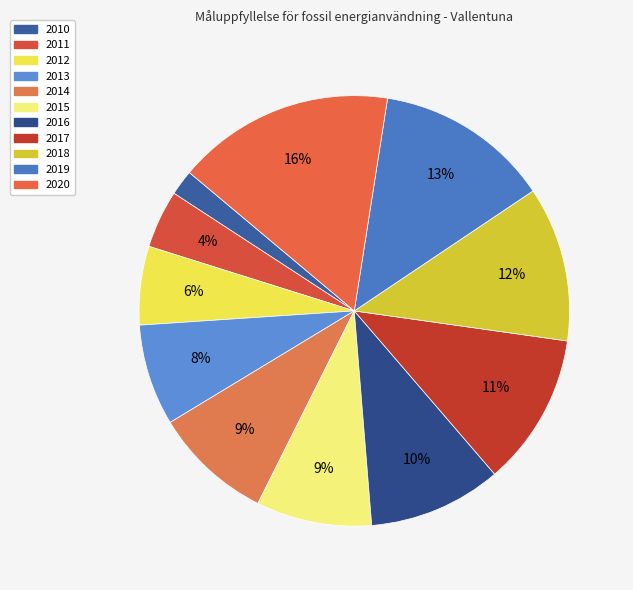

To the nearest percent, what is the difference between the 2020 and 2011 slice percentages?

12%